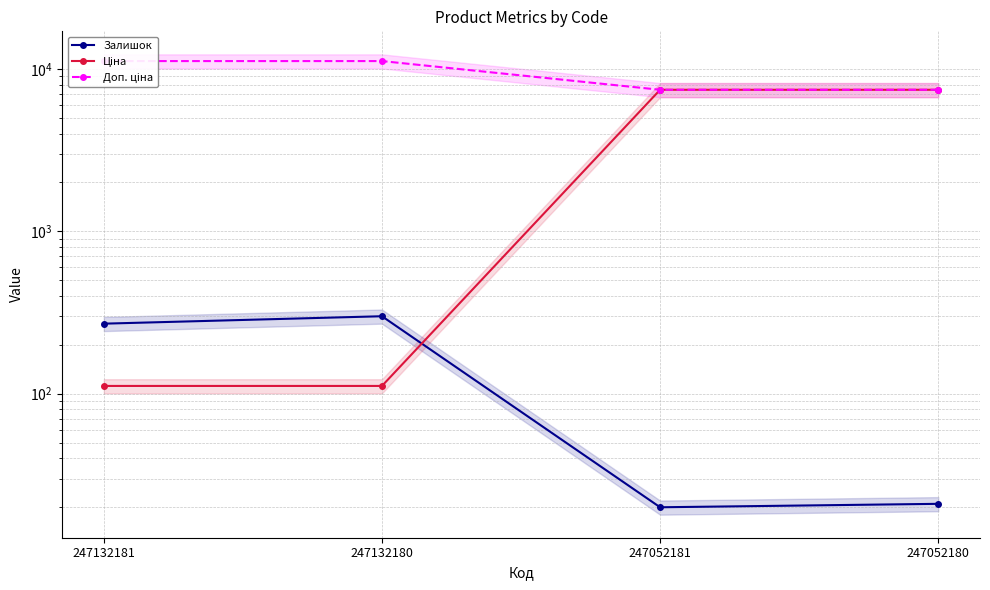

What is the spread (max minus min) of values at 247052181?

7416.2